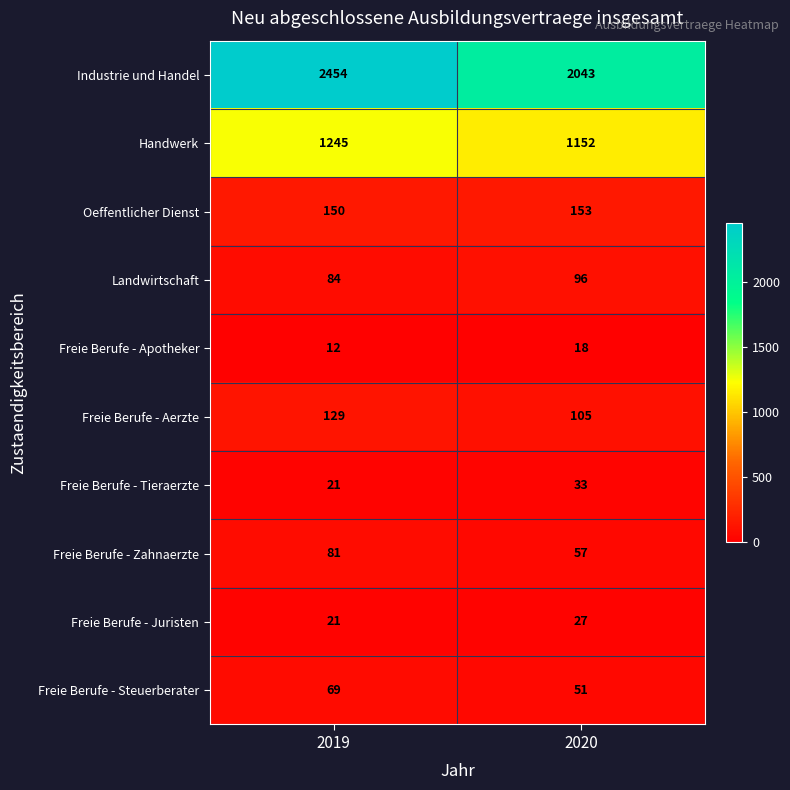

Which series has the largest range (max minus min)?

Industrie und Handel